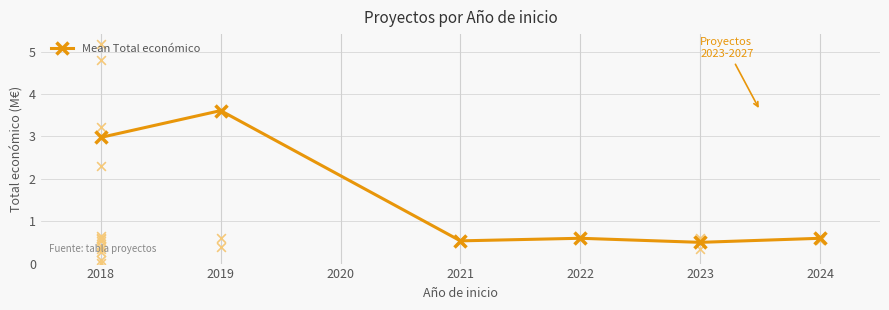

What is the value of the Mean Total económico point at the 3rd from the left?

0.5